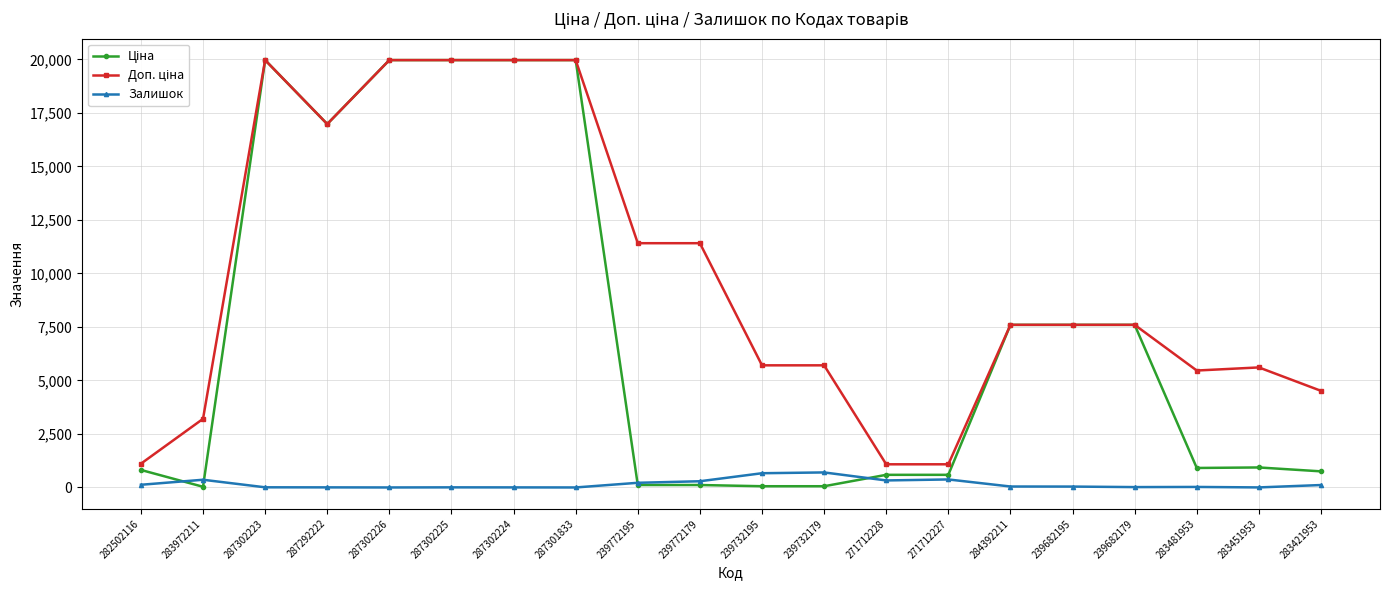

True or false: Залишок has more than 2 points higher than both neighbors.

True